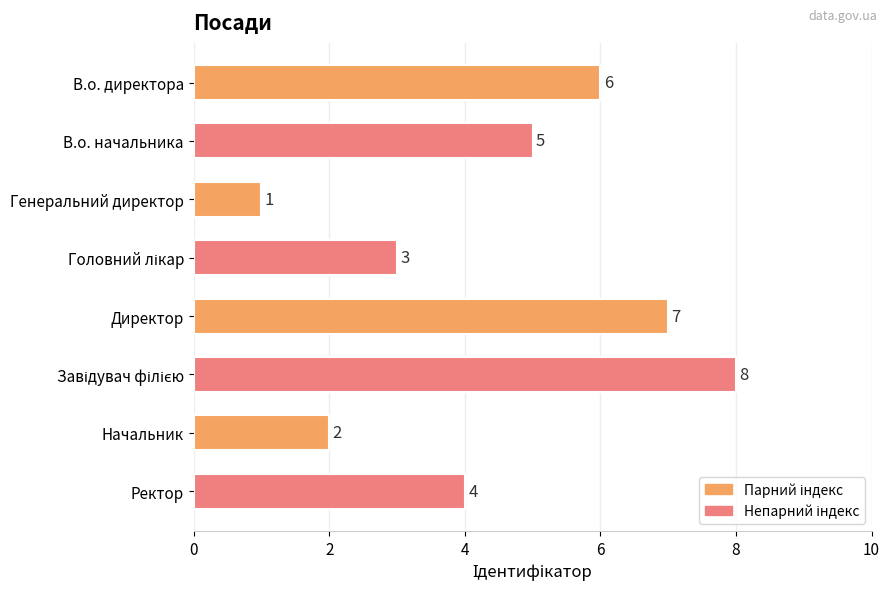

Is it true that the value at Директор is 7?

True